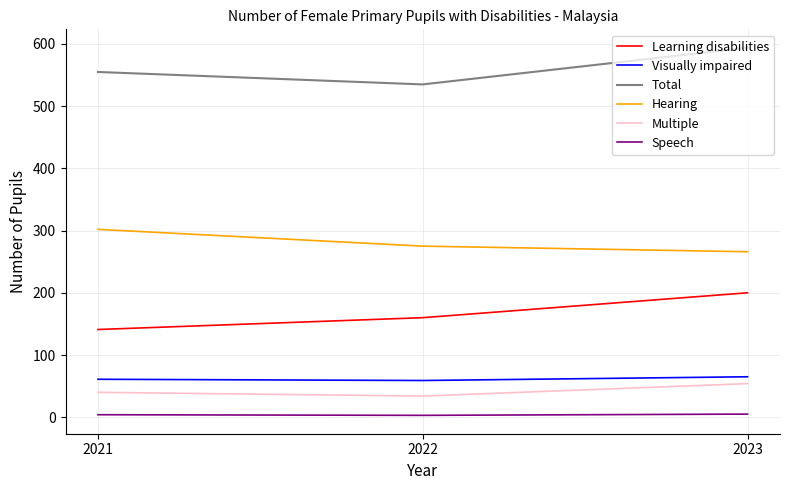

What is the maximum value shown in the chart?

594